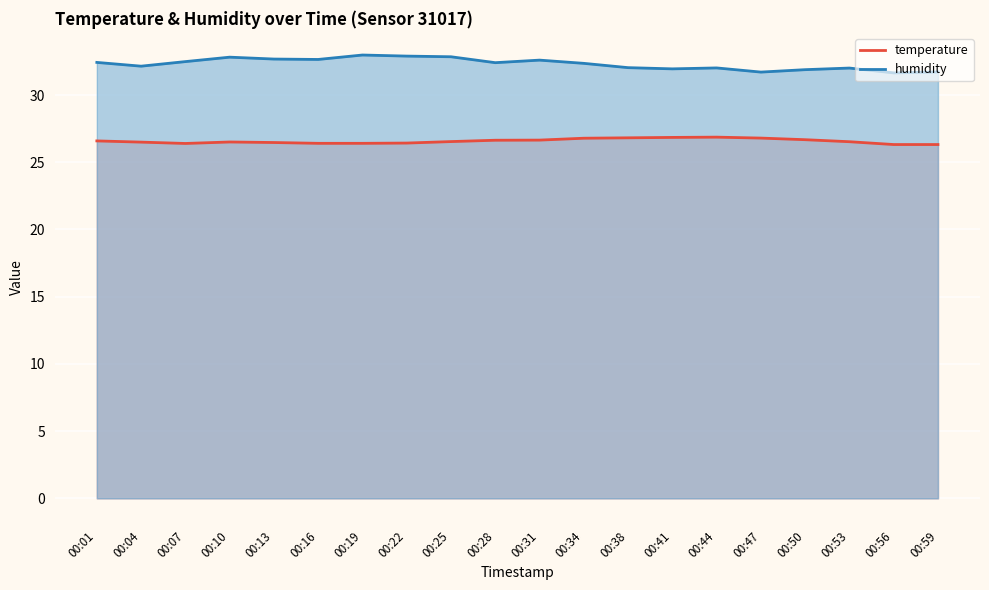

What is the value of the temperature point at the 1st from the left?

26.6